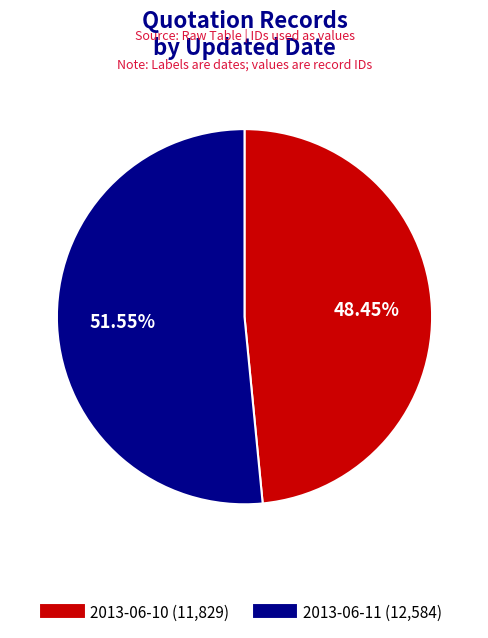

Is it true that 2013-06-11 is 52% of the pie?

True